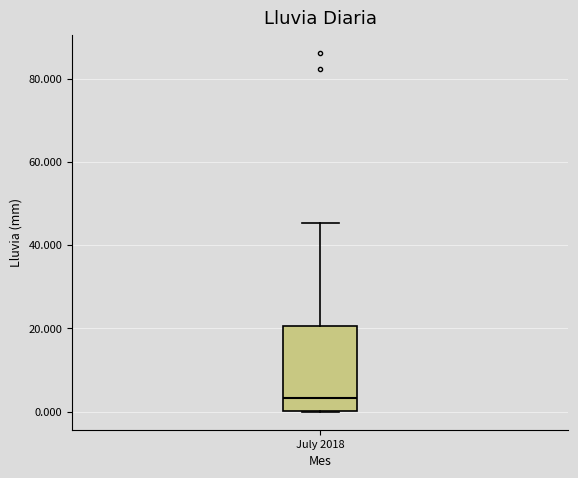

Where does the upper whisker of the box for July 2018 end on the y-axis? The values are not printed on the chart, so give them approximately, as read against the axis.

46